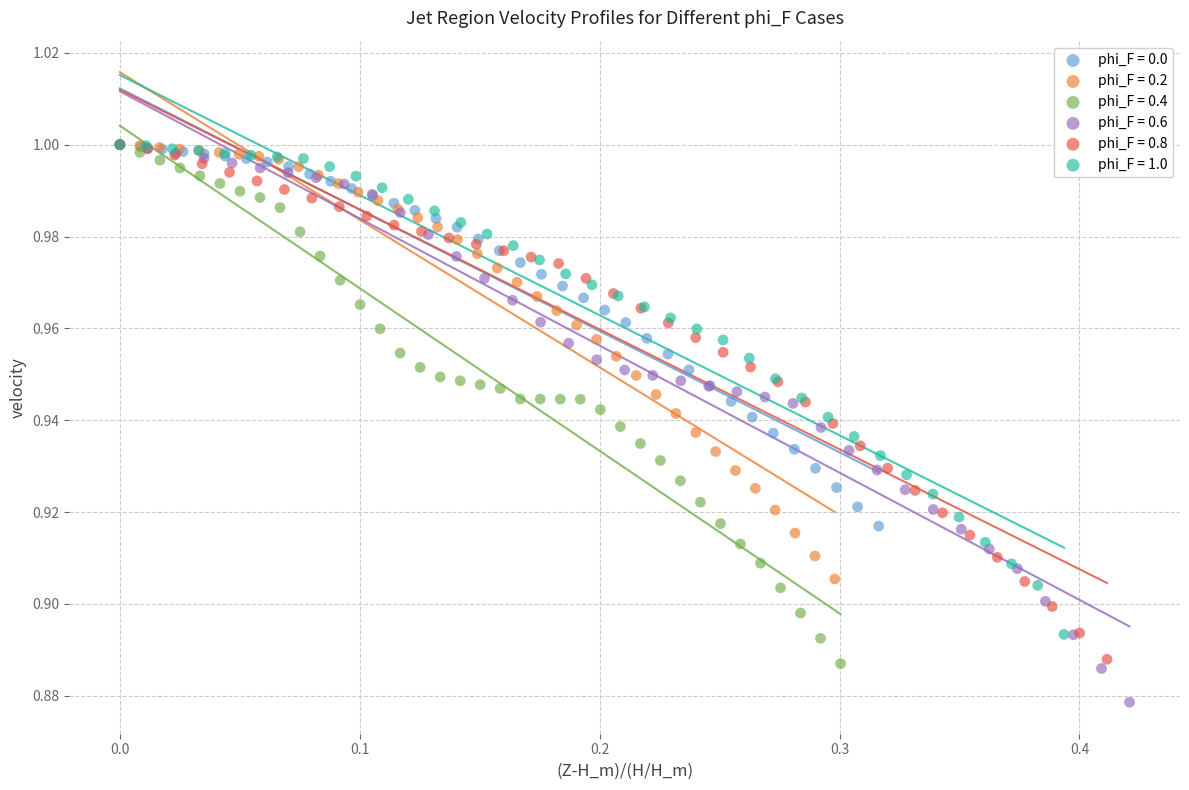

Which series has the largest Y range (max minus min)?

phi_F = 0.6